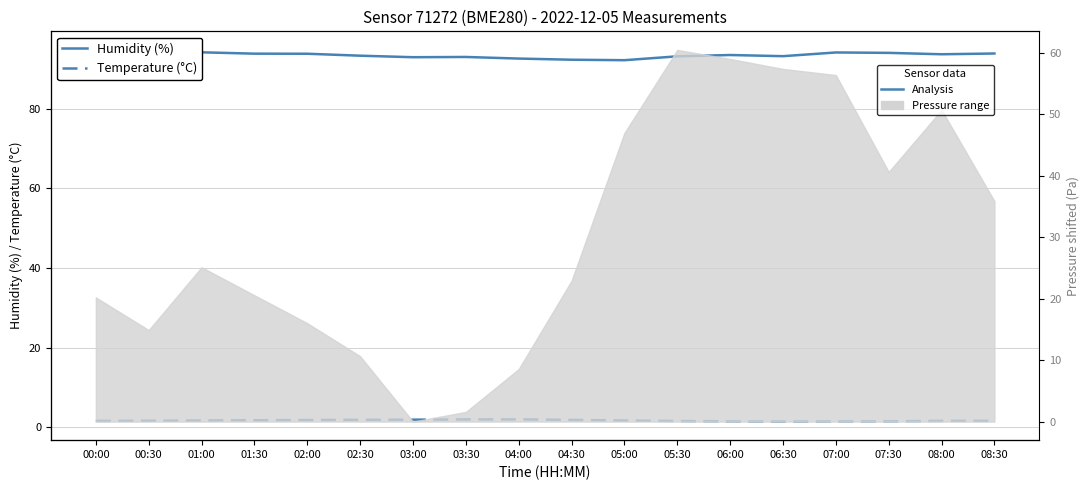

What are all the series names shown in the legend?

Humidity (%), Temperature (°C)